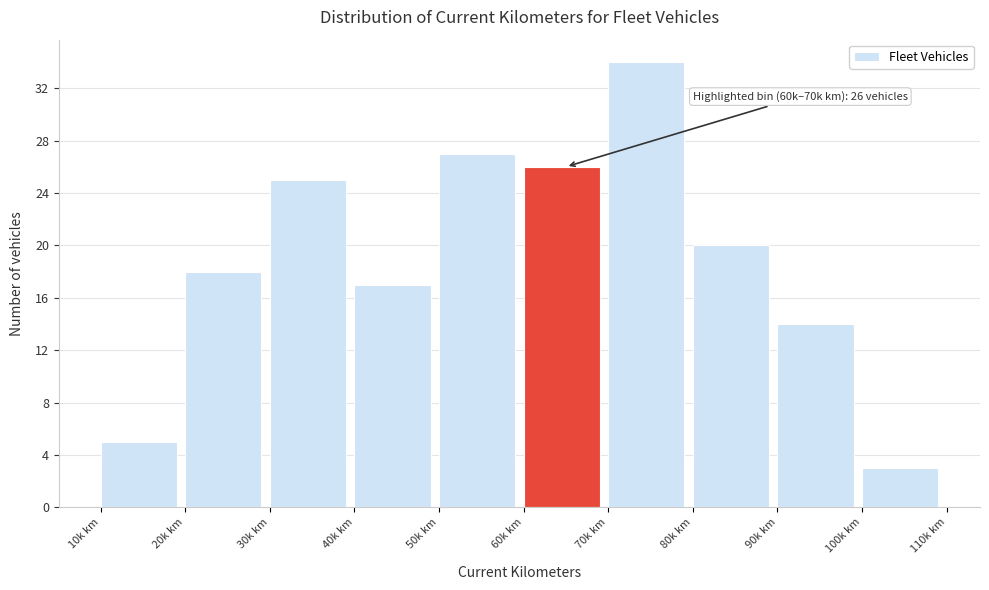

Reading left to right, what are all the values shown in this chart?

5	18	25	17	27	26	34	20	14	3